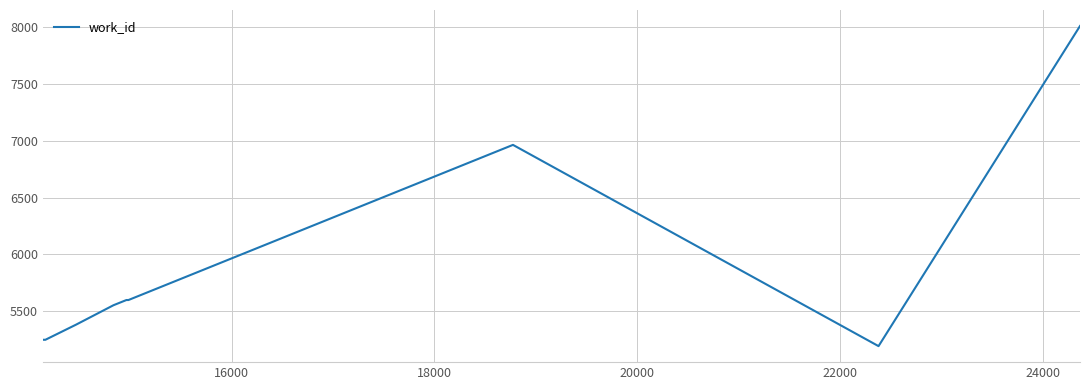

What is the greatest value displayed?

8011